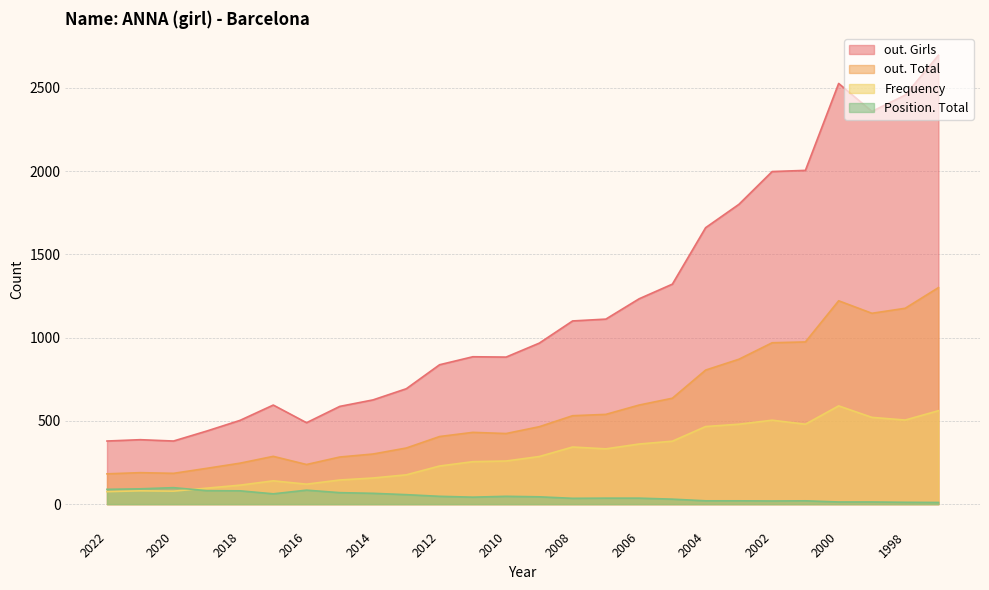

Where is the first local maximum for out. Total?

2021